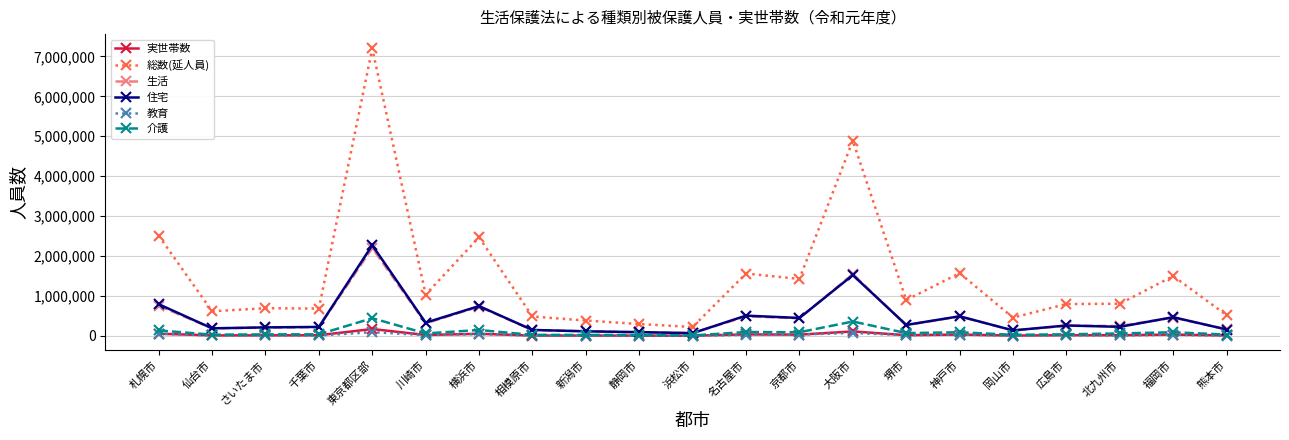

What is the sum of the 実世帯数 values at 堺市 and 京都市?

51604.8